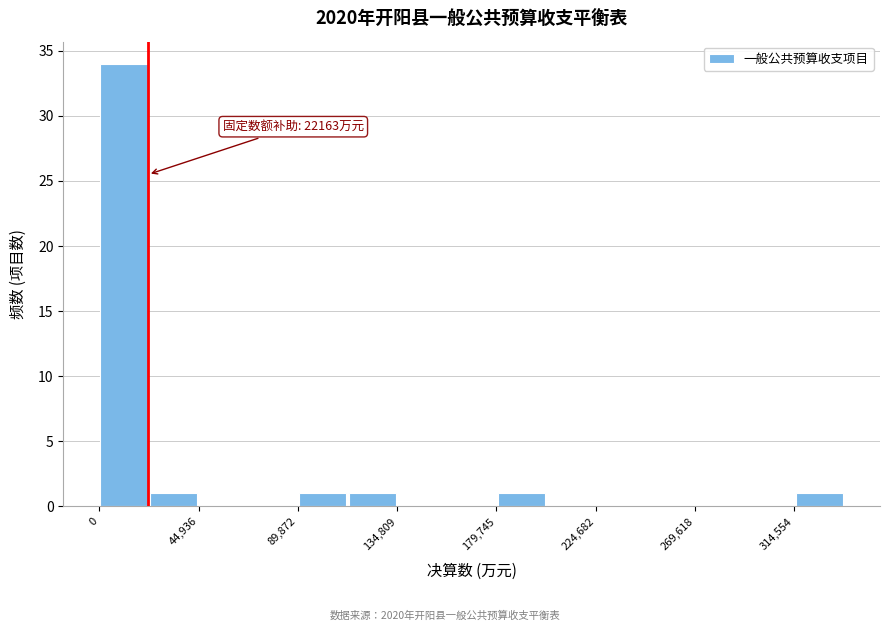

Which range on the x-axis has the tallest bar?

0 to 20000